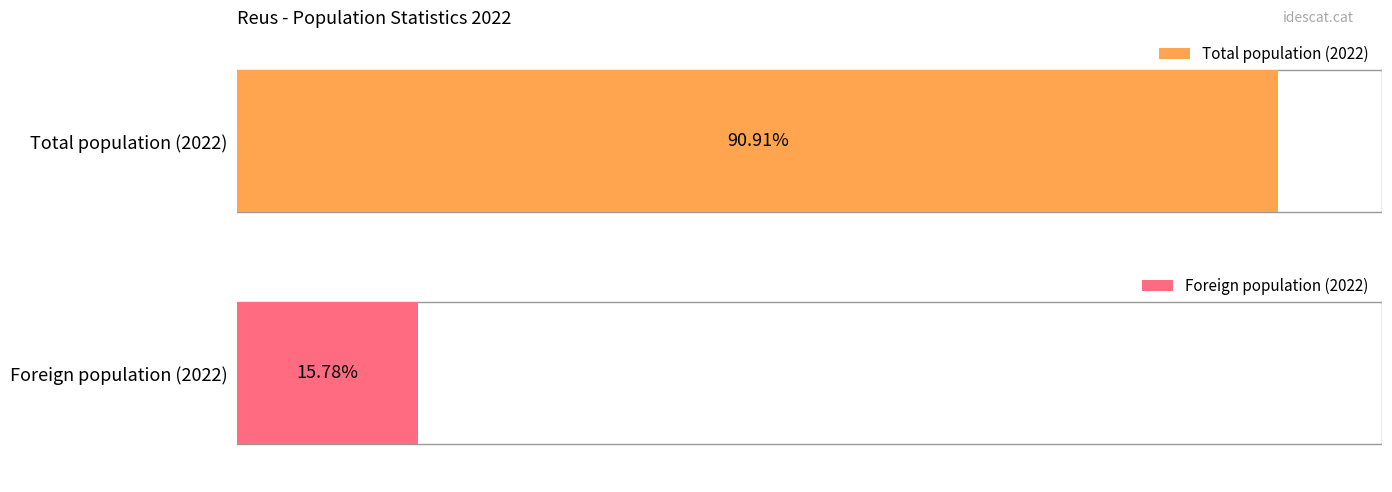

Rank the series at 2001 from lowest to highest value.

Foreign population, Total population